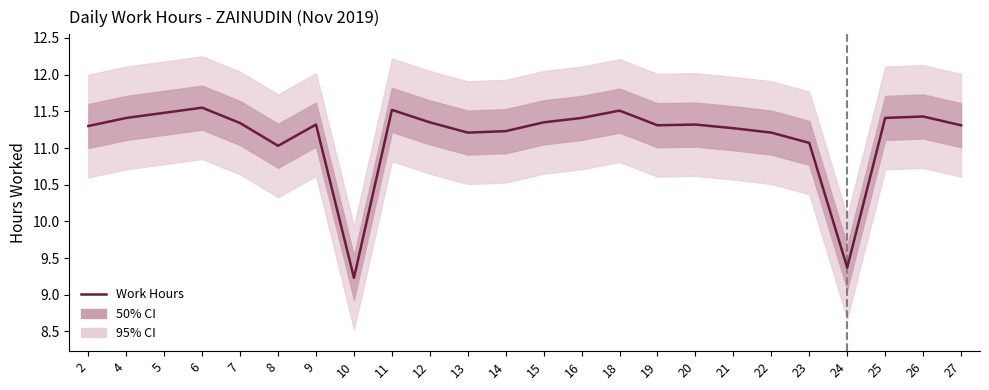

What is the difference between the maximum and minimum values?

2.3